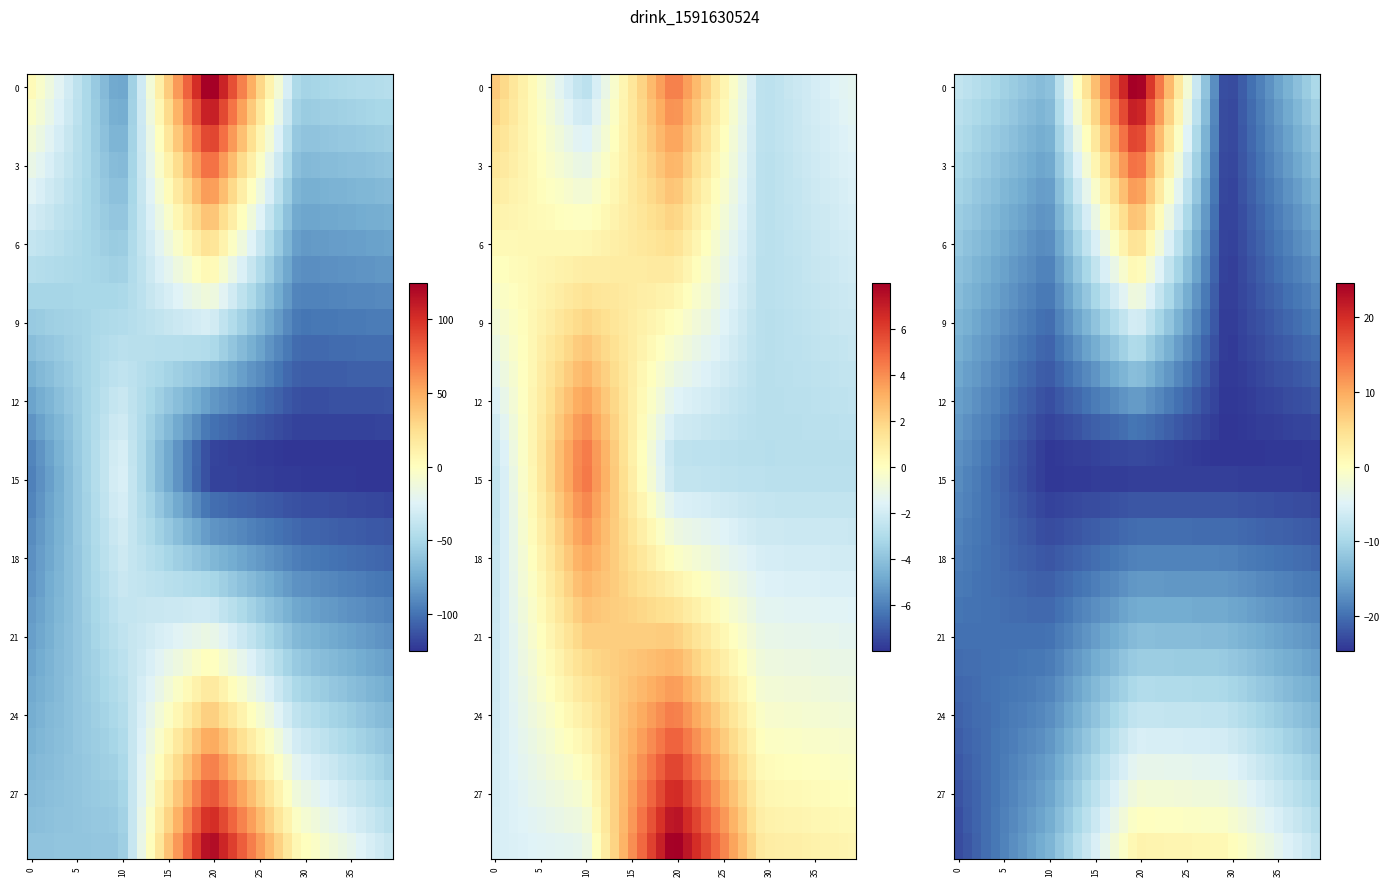

What is the smallest value displayed?

-24.6